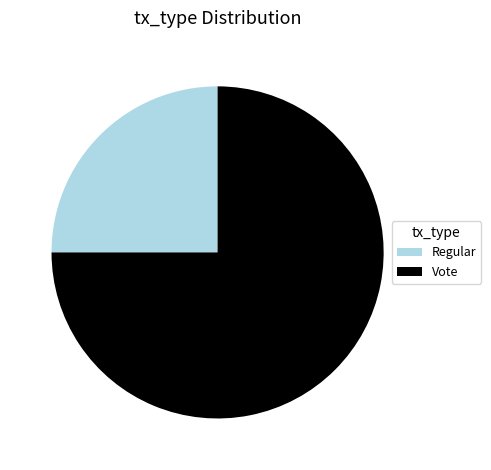

Which category has the biggest portion of the pie?

Vote